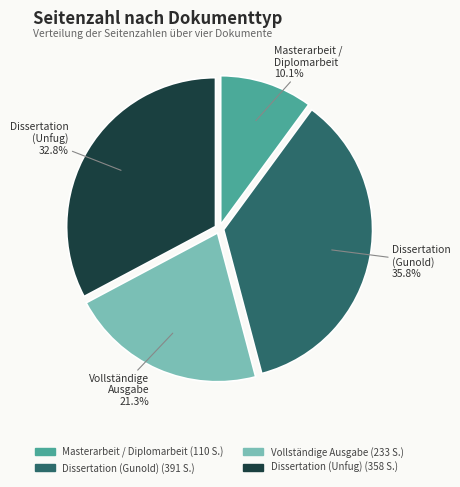

Is Vollständige Ausgabe the majority of the pie?

No